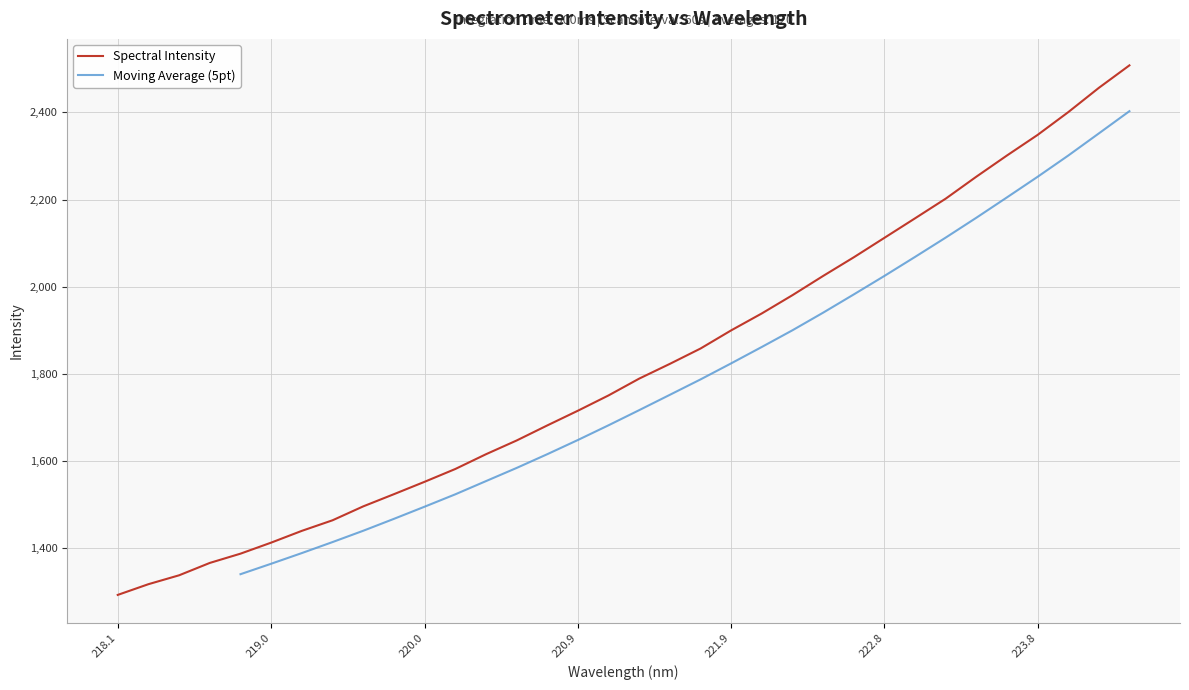

Is this an area chart (filled region under the line)?

No